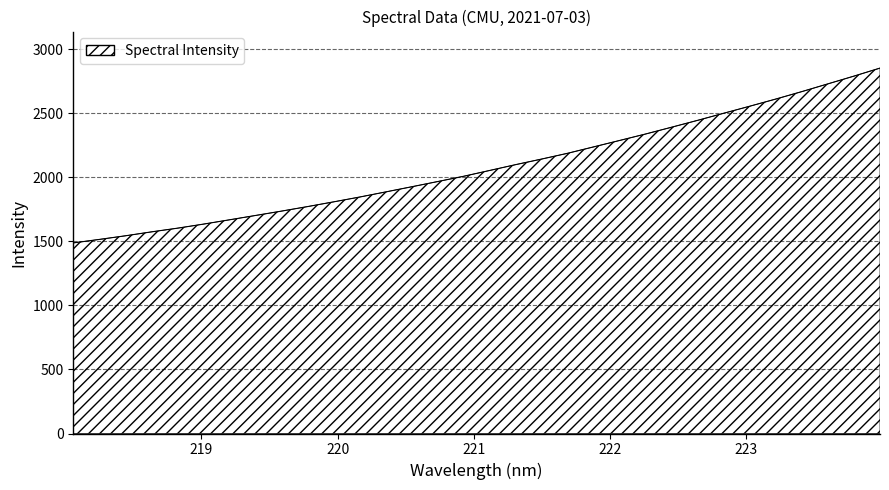

What is the smallest value displayed?

1487.5